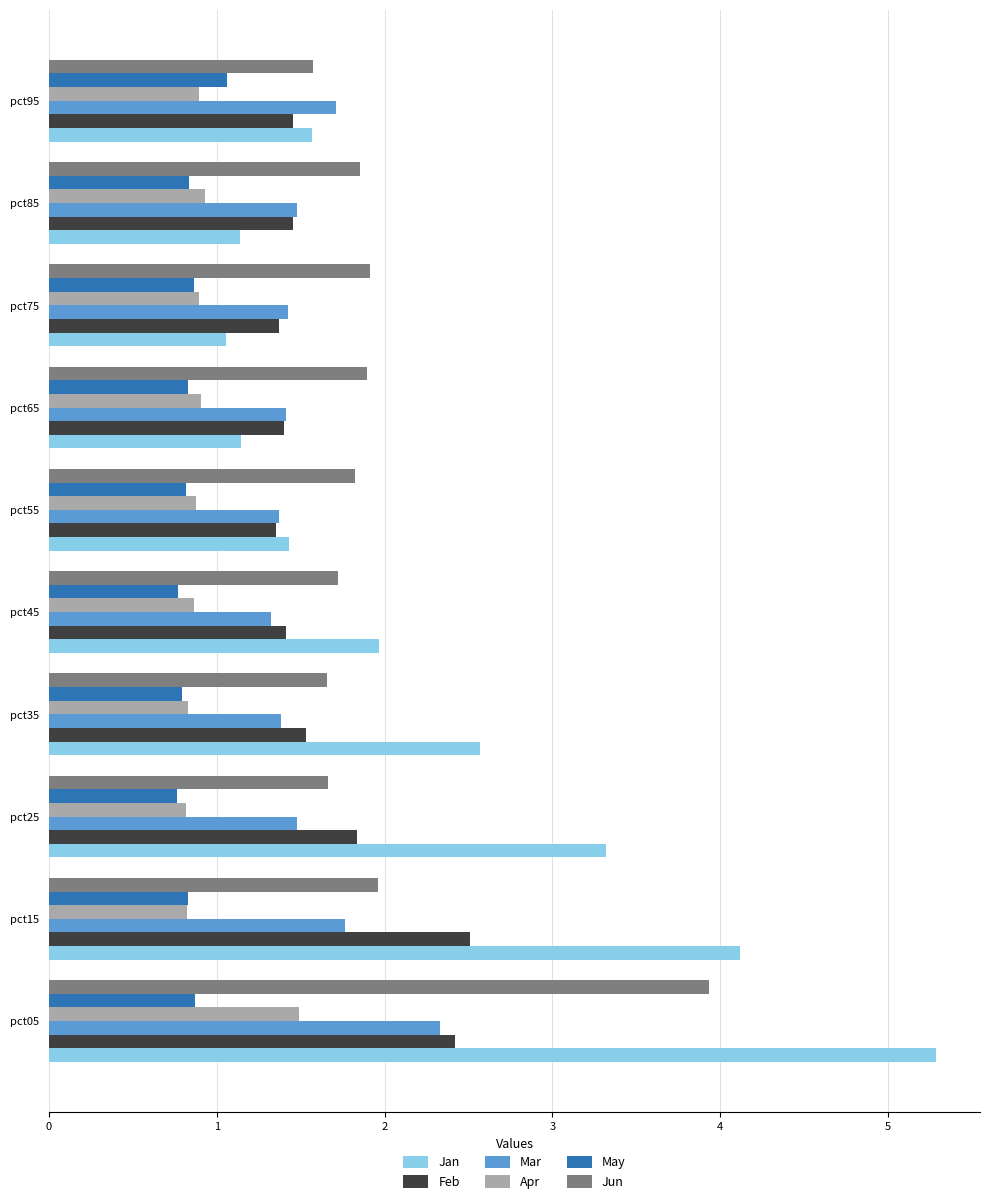

At how many categories does at least one series exceed 5?

1